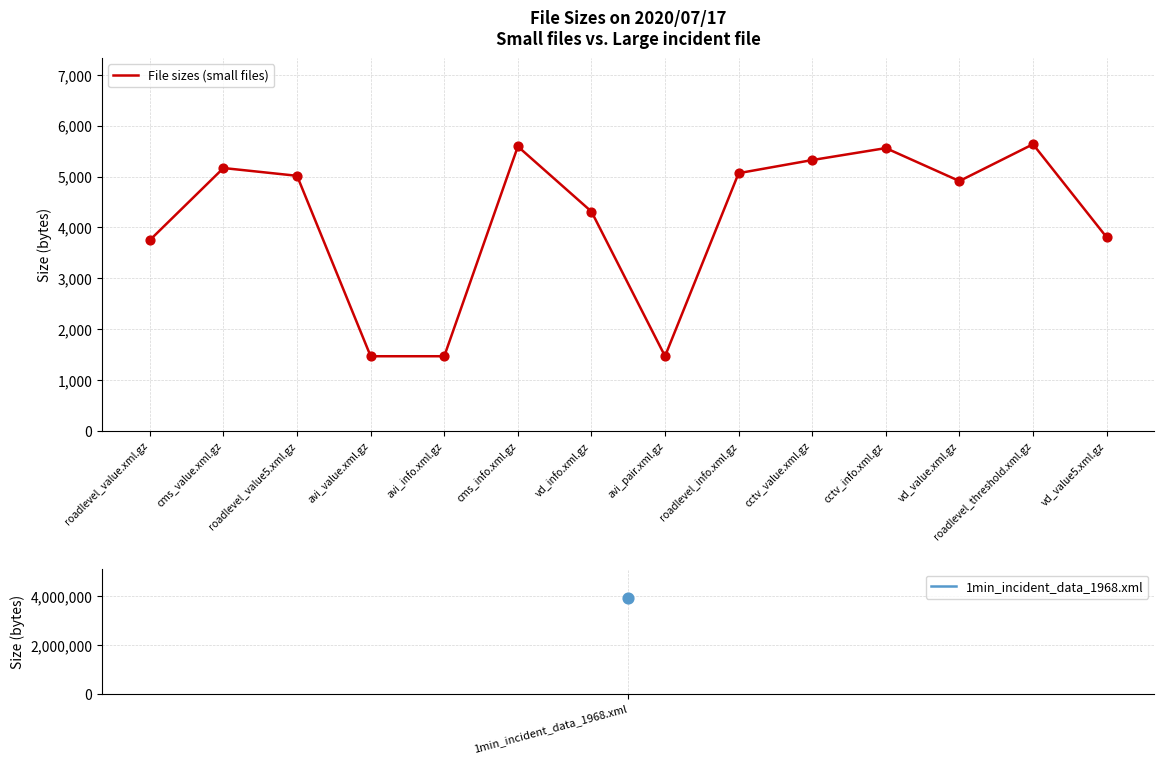

Which has a higher value, avi_info.xml.gz or roadlevel_value5.xml.gz?

roadlevel_value5.xml.gz